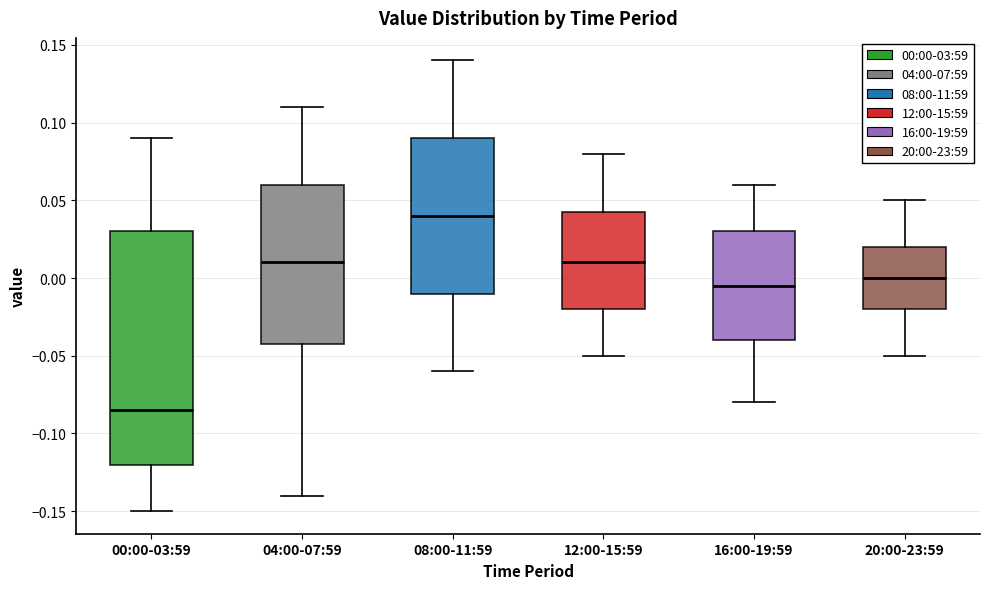

Reading left to right, transcribe this box plot: for each box, give where its median line is, the range the box spans, and where its two whiskers end, as read against the y-axis. The values are not printed on the chart, so give them approximately, as read against the axis.

00:00-03:59: median -0.085, box -0.120 to 0.030, whiskers -0.150 to 0.090
04:00-07:59: median 0.010, box -0.040 to 0.060, whiskers -0.140 to 0.110
08:00-11:59: median 0.040, box -0.010 to 0.090, whiskers -0.060 to 0.140
12:00-15:59: median 0.010, box -0.020 to 0.045, whiskers -0.050 to 0.080
16:00-19:59: median -0.005, box -0.040 to 0.030, whiskers -0.080 to 0.060
20:00-23:59: median 0.000, box -0.020 to 0.020, whiskers -0.050 to 0.050